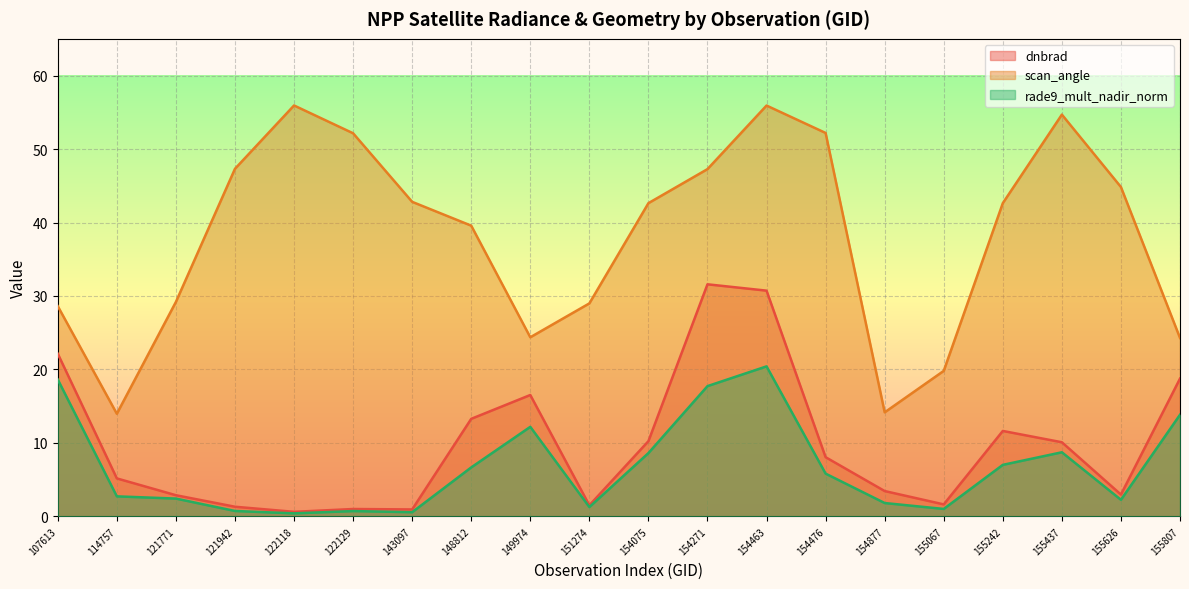

True or false: scan_angle has a value of 47.3 at 154271.

True